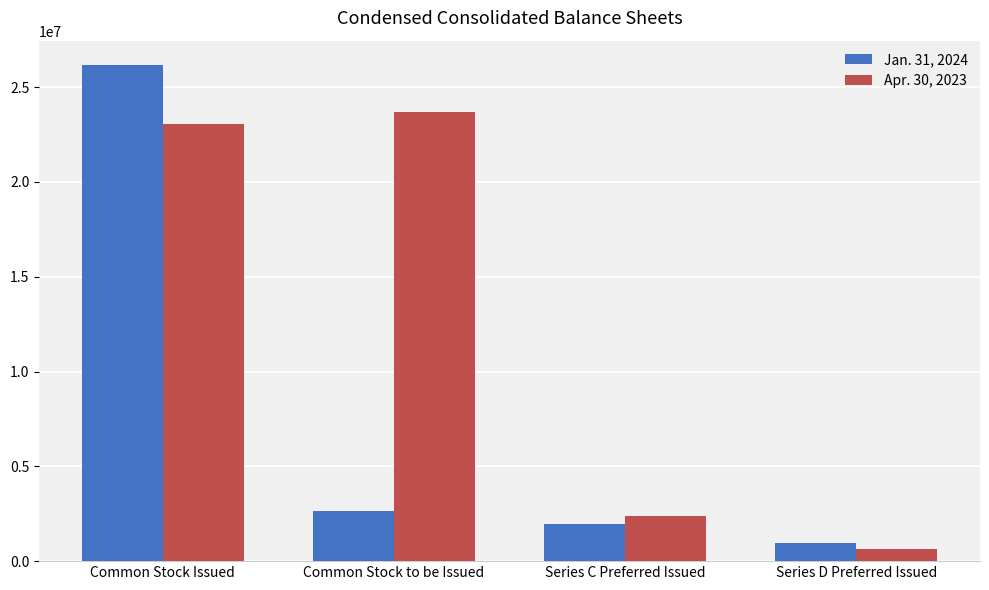

Reading right to left, transcribe all the data shown in this chart.

Jan. 31, 2024: Series D Preferred Issued=937754	Series C Preferred Issued=1979157	Common Stock to be Issued=2669956	Common Stock Issued=26141106
Apr. 30, 2023: Series D Preferred Issued=618411	Series C Preferred Issued=2363000	Common Stock to be Issued=23704788	Common Stock Issued=23045205